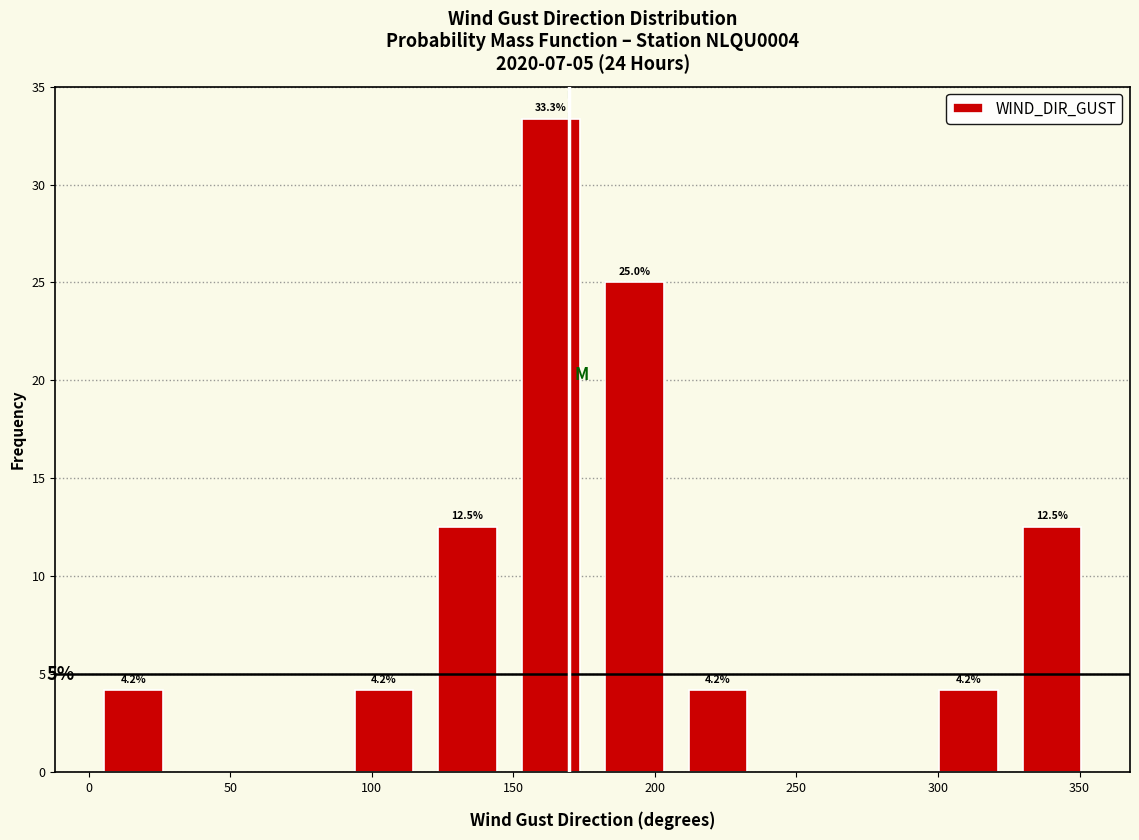

Which range on the x-axis has the tallest bar?

148.5 to 178.0